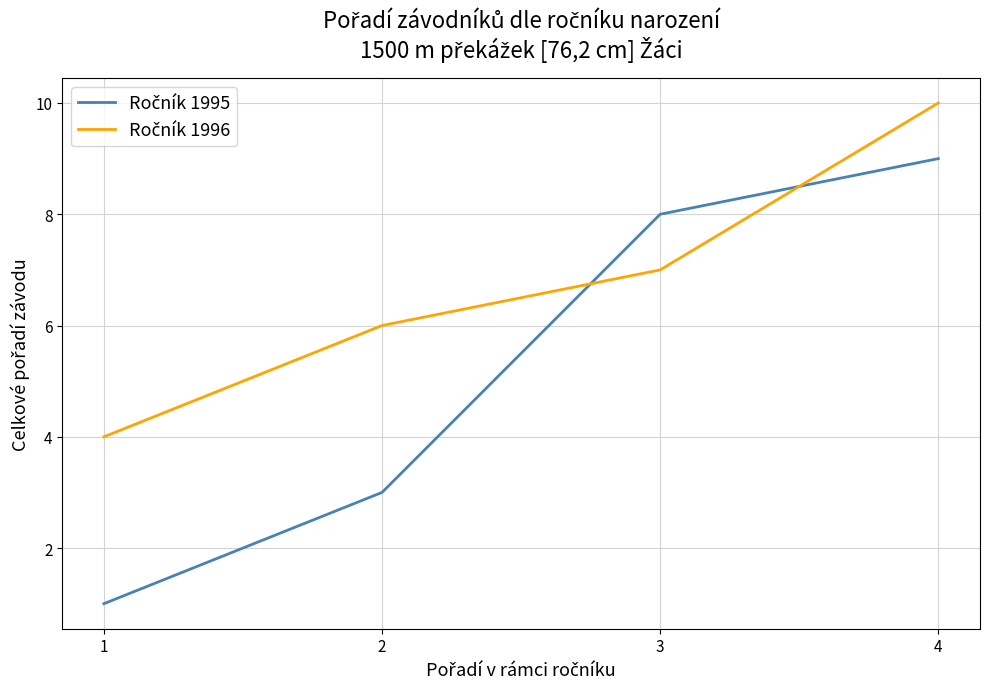

Which category has the highest value across all series?

4